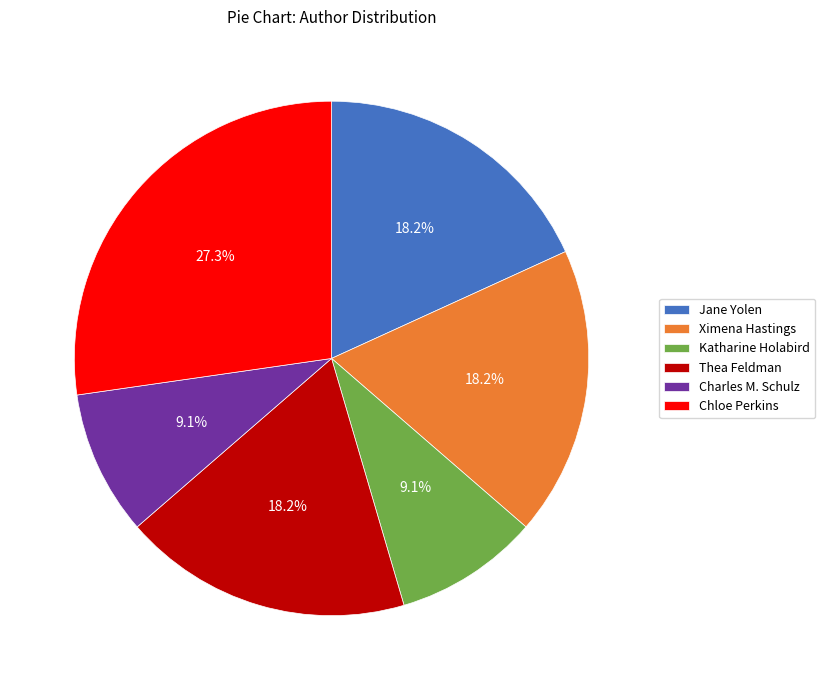

Does any single category account for the majority?

No